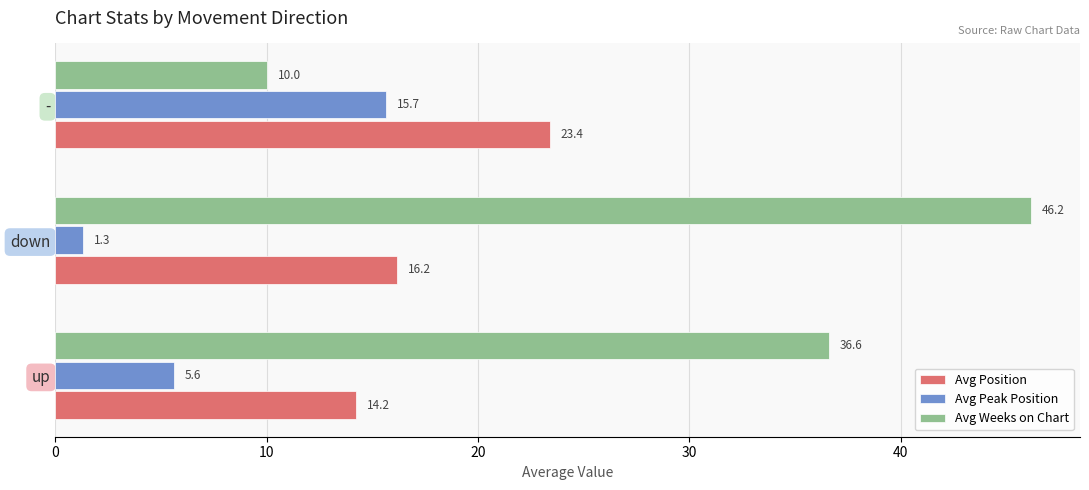

What is the difference between the maximum and minimum values in the Avg Position series?

9.2